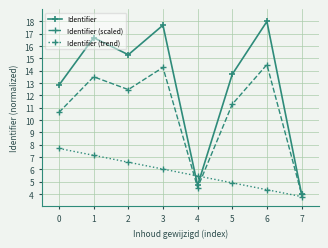

How many intersections are there between Identifier and Identifier (trend)?

2